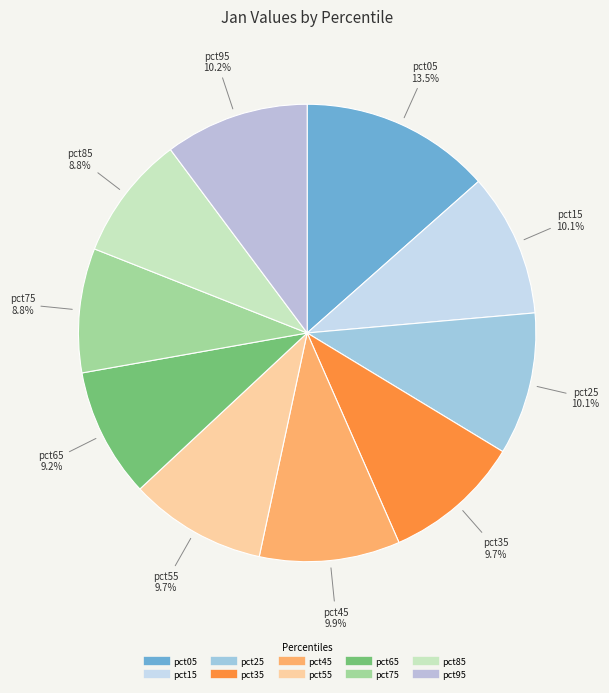

Do pct05 and pct15 together represent more than half of the pie?

No